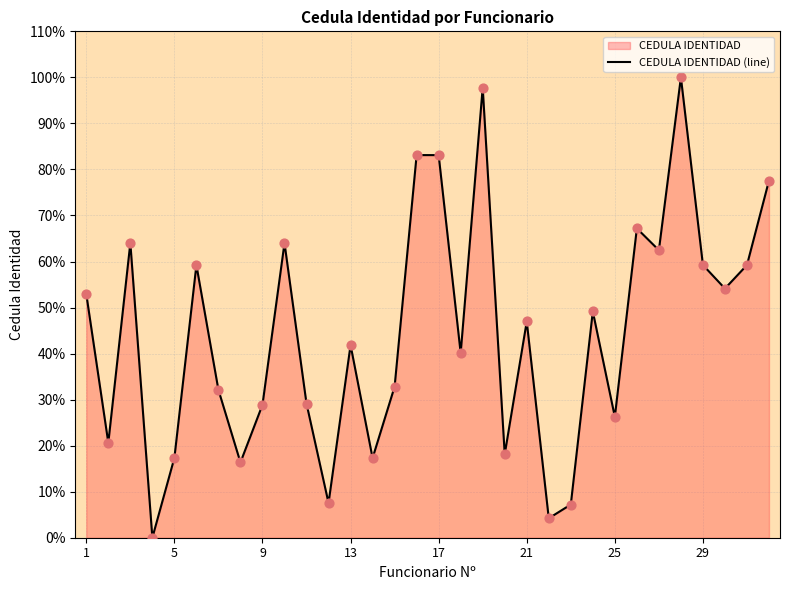

True or false: the data shows 41.8 at 13.

True